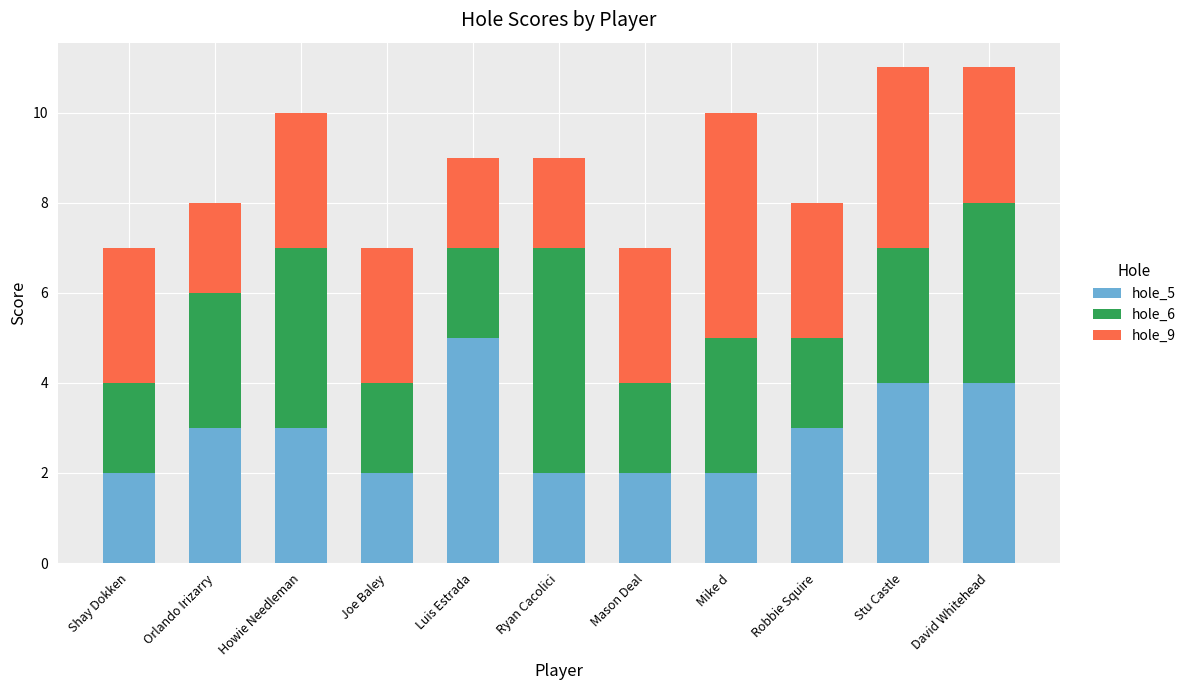

Which category has the highest value in the hole_5 series?

Luis Estrada